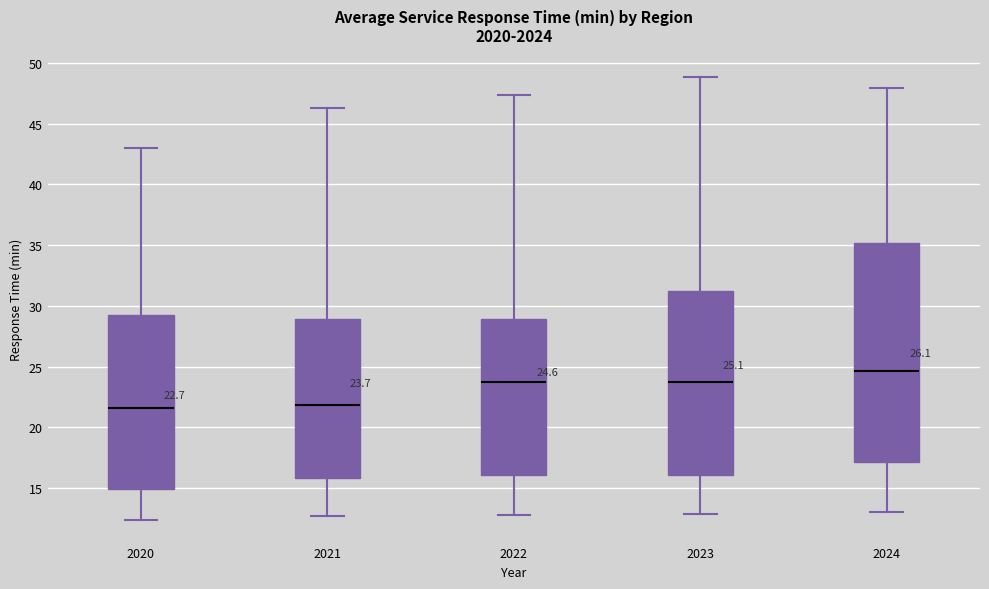

Comparing the boxes themselves (not the whiskers), which one is the tallest?

2024